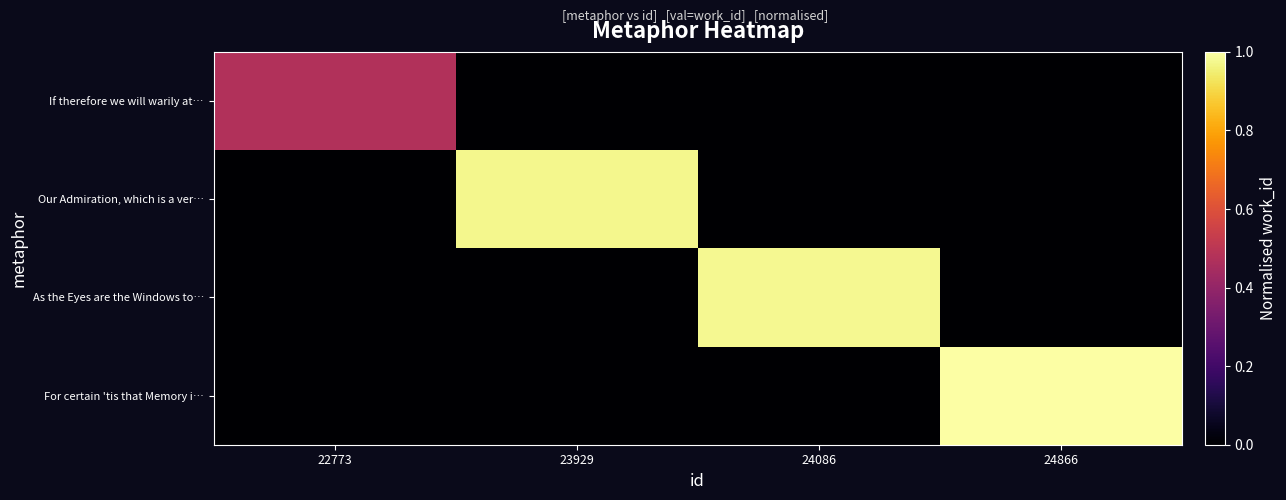

Rank the series by their maximum value, from lowest to highest.

If therefore we will warily at…, Our Admiration, which is a ver…, As the Eyes are the Windows to…, For certain 'tis that Memory i…